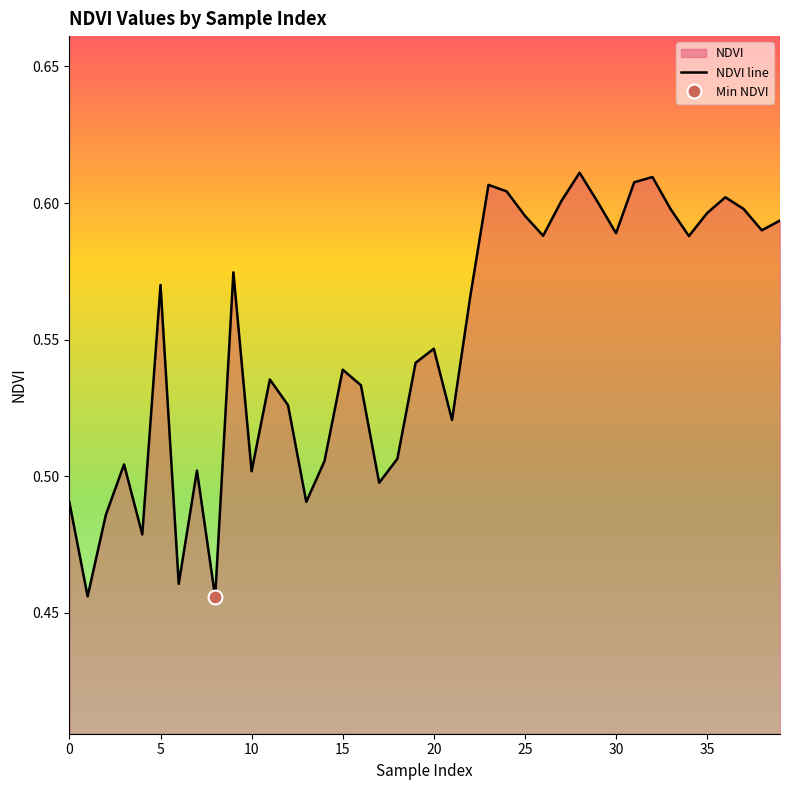

What value does the data have at 15?

0.5